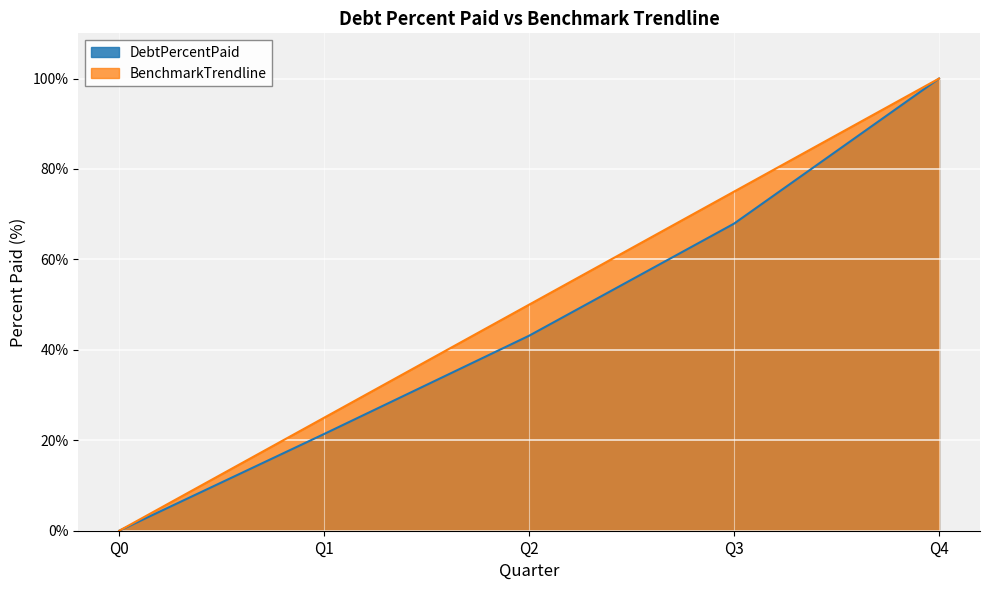

At Q3, list the series in order from largest to smallest.

BenchmarkTrendline, DebtPercentPaid